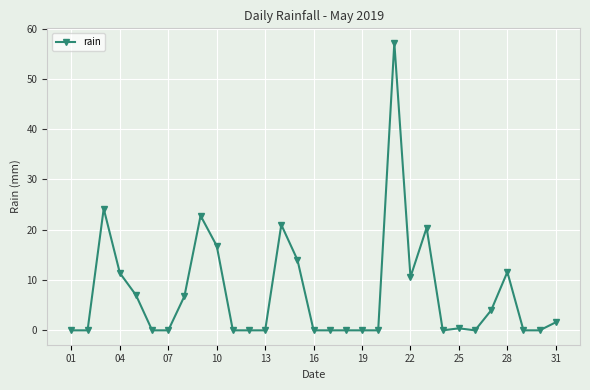

What is the greatest value displayed?

57.2